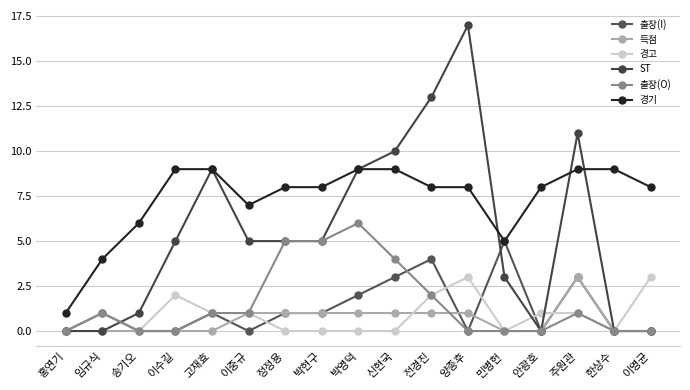

What is the label of the 15th point from the left?

주원관